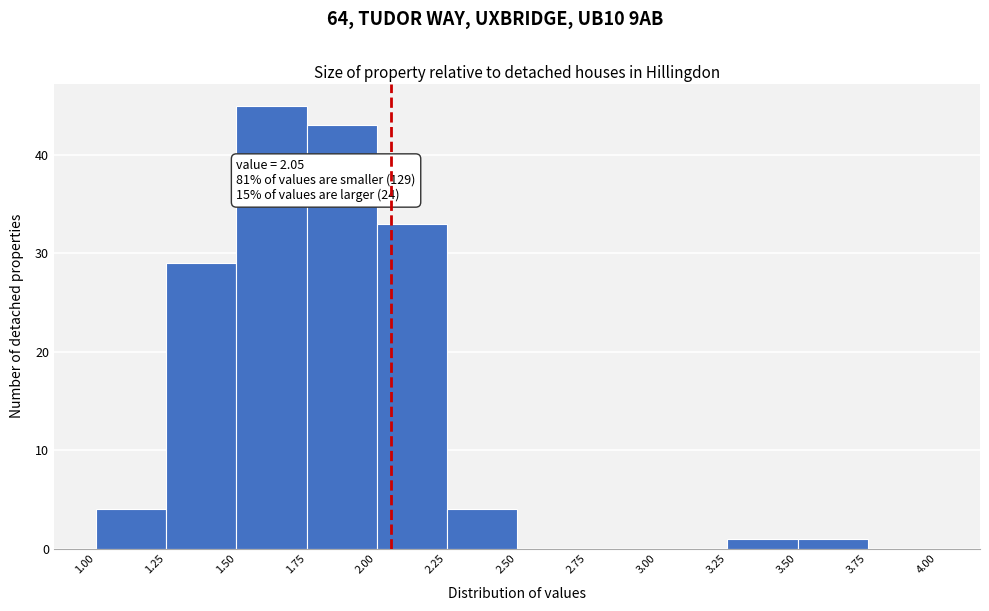

Over which range of the x-axis is the bar tallest?

1.50 to 1.75